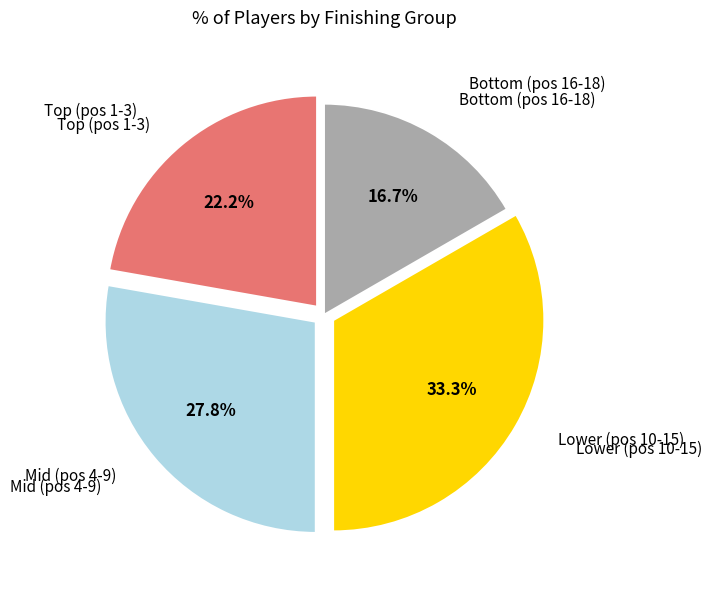

Is there a majority slice in this chart?

No